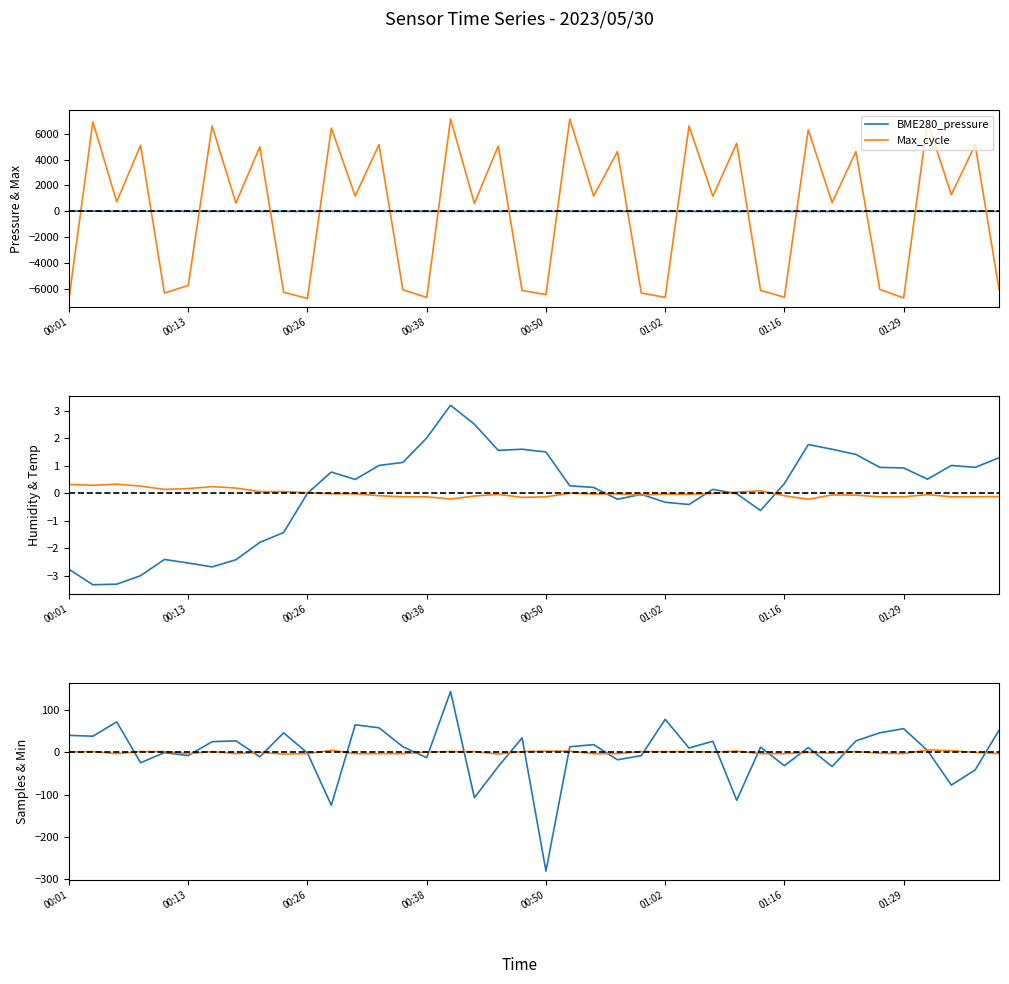

Does the chart have visible grid lines?

No